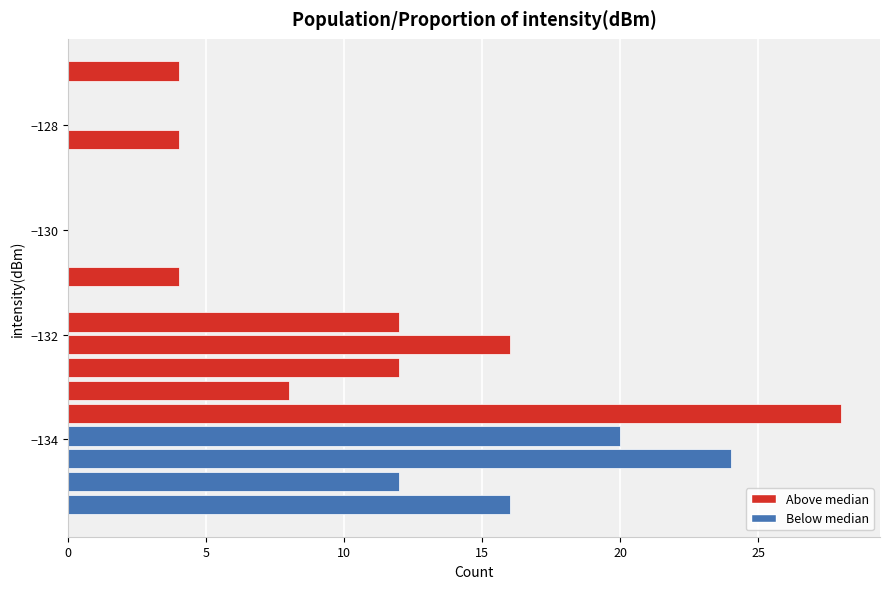

Around what value on the y-axis is the longest bar? Give the approximate position of its centre, as read against the axis.

-133.6